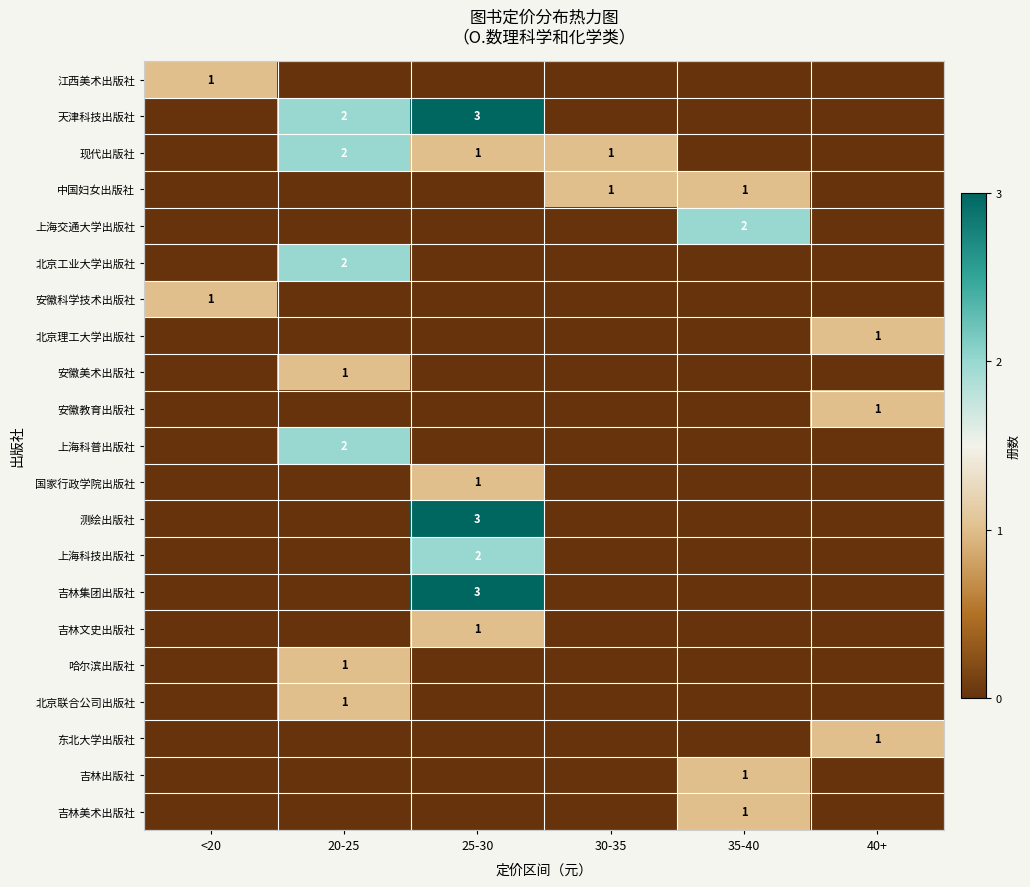

The 现代出版社 series shows 1 at 30-35. True or false?

True